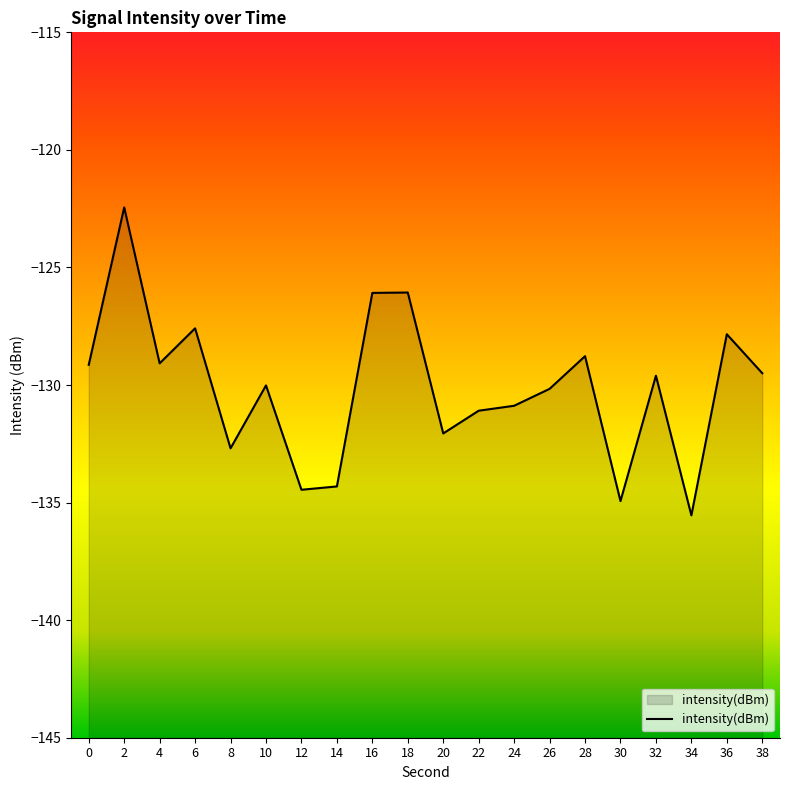

At which category does the chart reach its peak across all series?

2